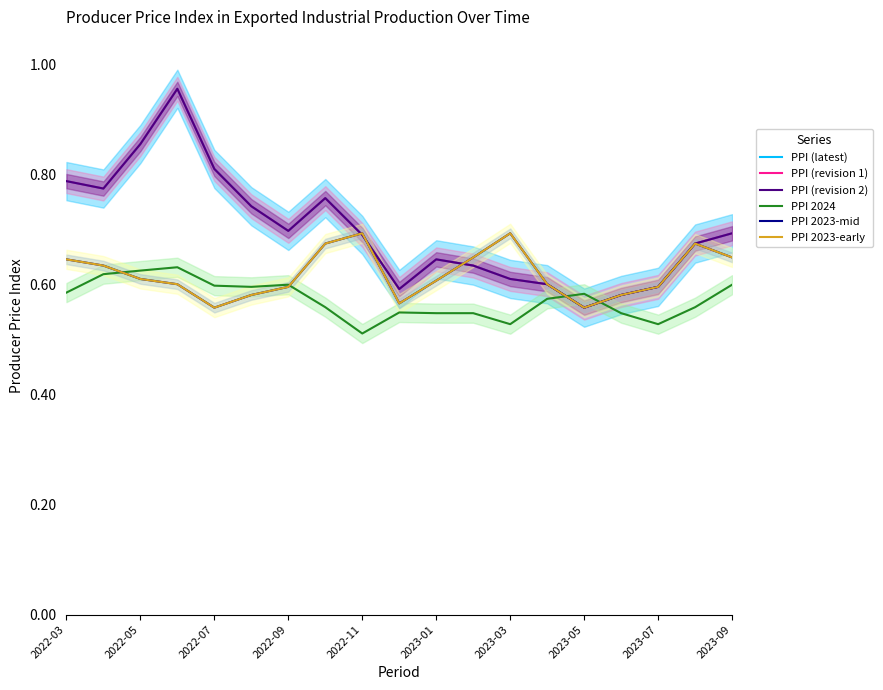

How many lines are shown in the chart?

6